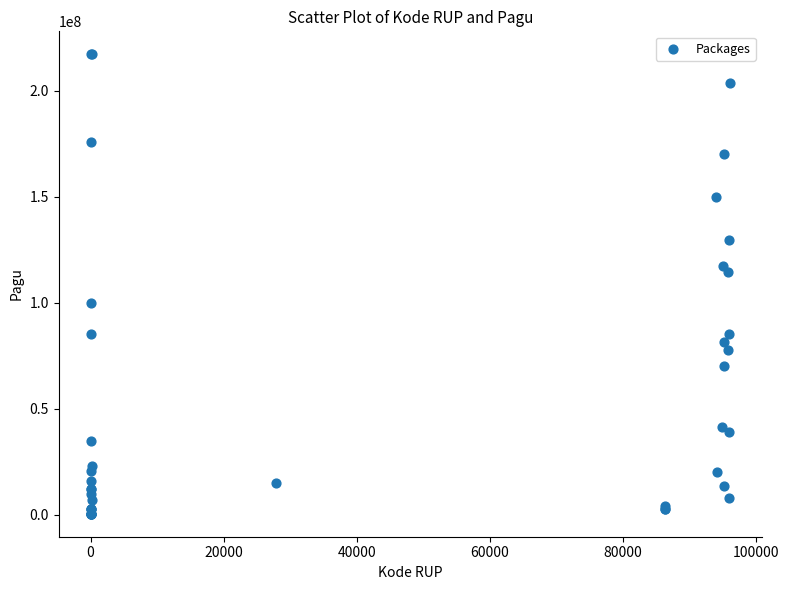

What Y value in the scatter plot is closest to 108830000?

114296000